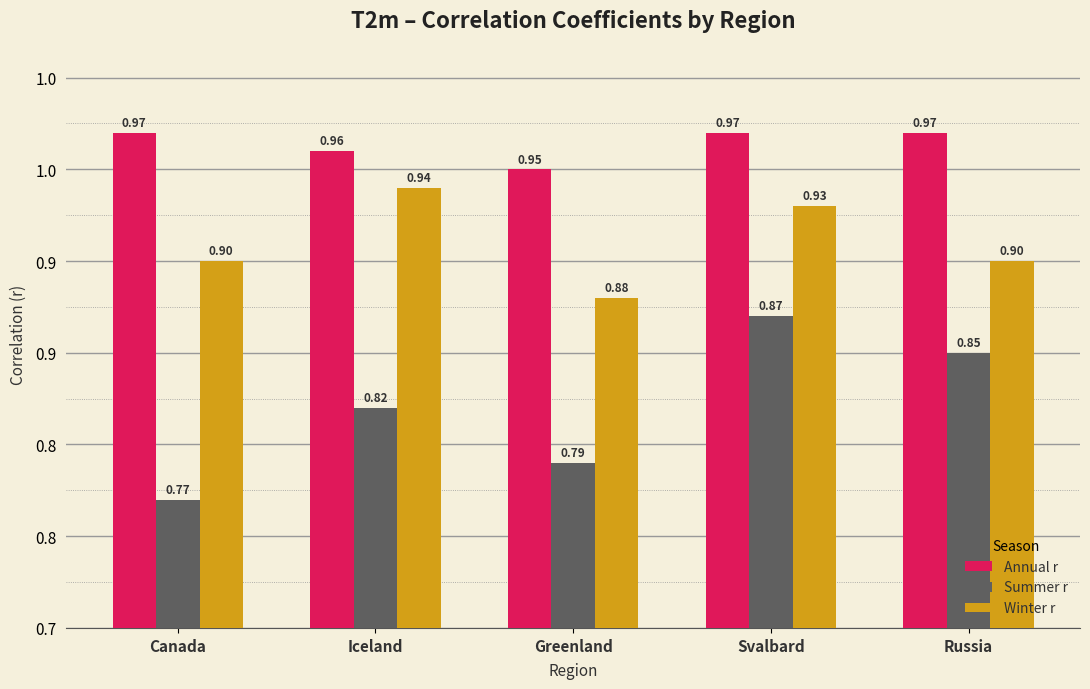

What is the minimum value shown in the chart?

0.8